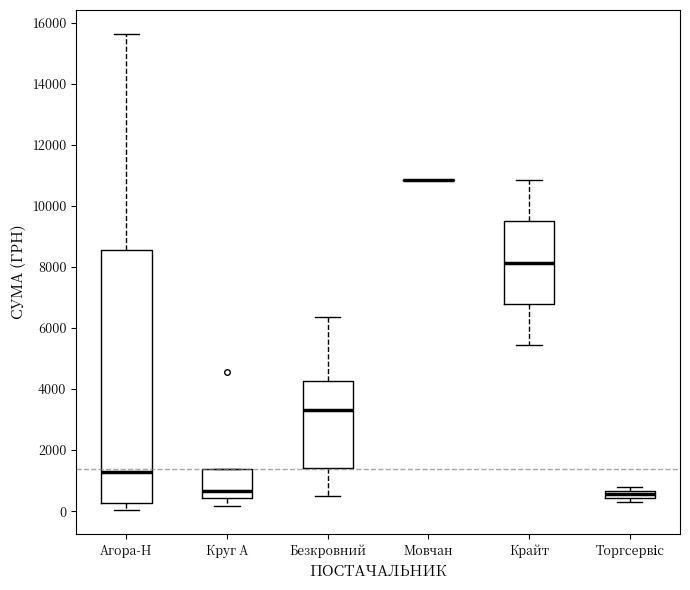

Where does the lower whisker of the box for Безкровний end on the y-axis? The values are not printed on the chart, so give them approximately, as read against the axis.

600